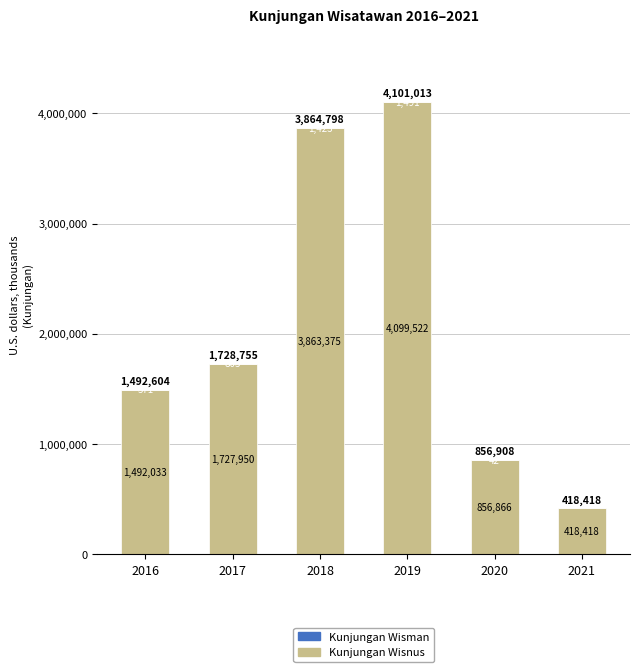

How many data points does each series have?

6